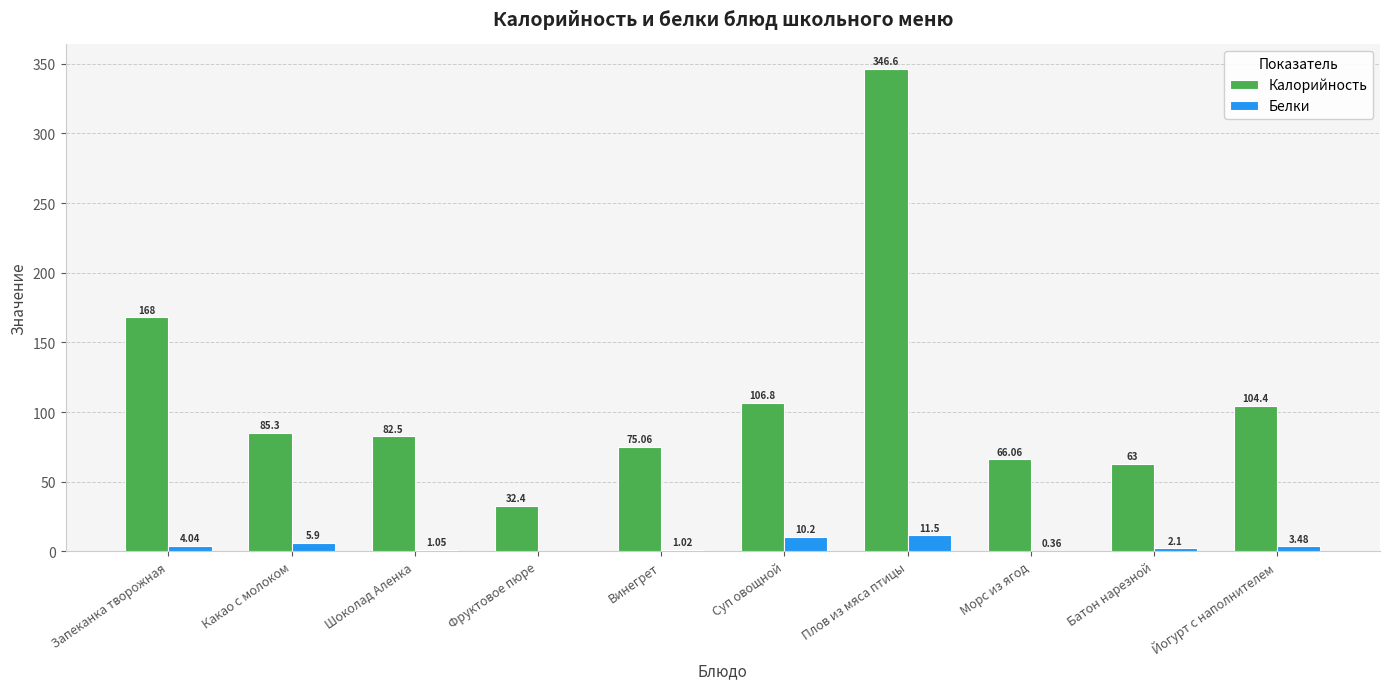

Which series changed the most between Шоколад Аленка and Винегрет?

Калорийность